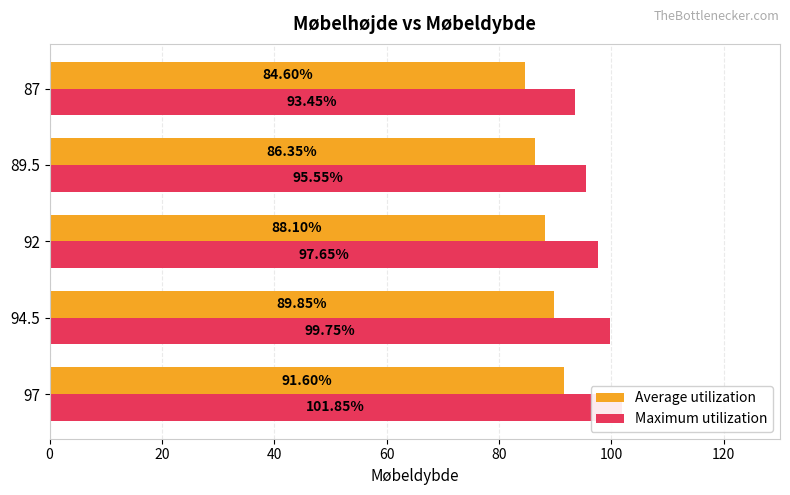

Which series has the largest range (max minus min)?

Maximum utilization